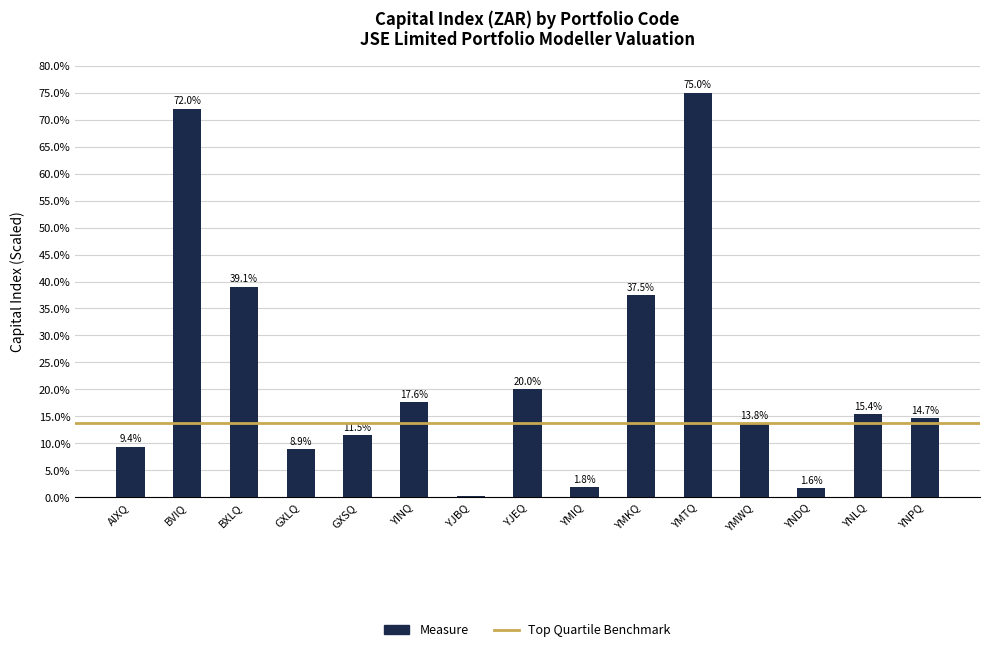

The value at GXLQ is 8.9. True or false?

True